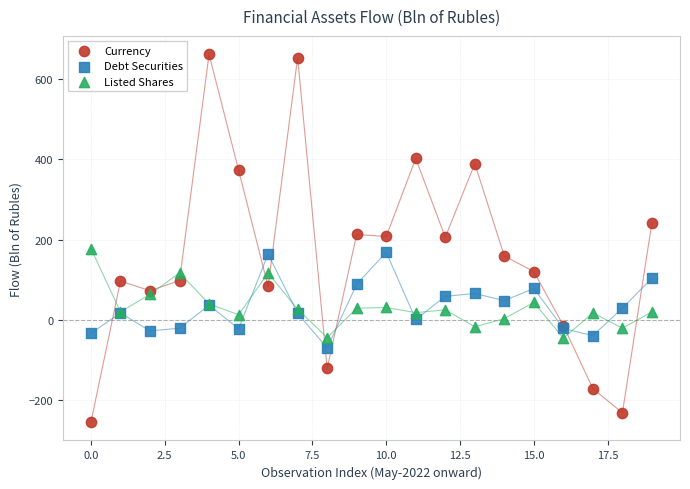

Which series reaches the minimum Y coordinate?

Currency